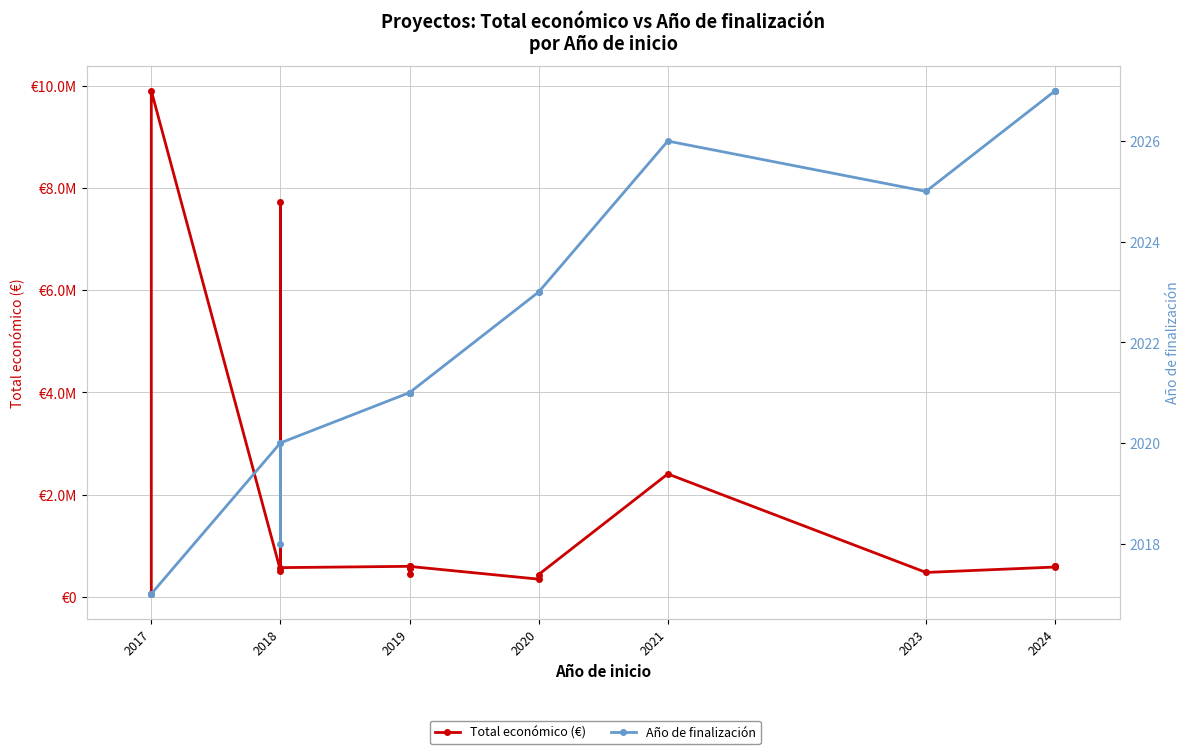

What is the total value across all series at 2018?

519452